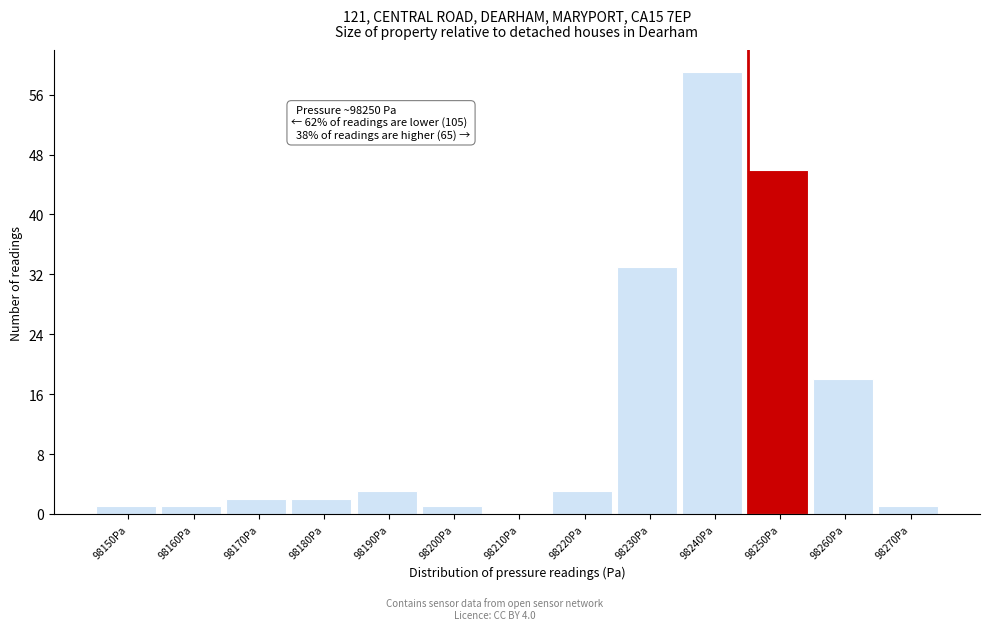

Reading left to right, what are all the values shown in this chart?

98150Pa=1	98160Pa=1	98170Pa=2	98180Pa=2	98190Pa=3	98200Pa=1	98210Pa=0	98220Pa=3	98230Pa=33	98240Pa=59	98250Pa=46	98260Pa=18	98270Pa=1